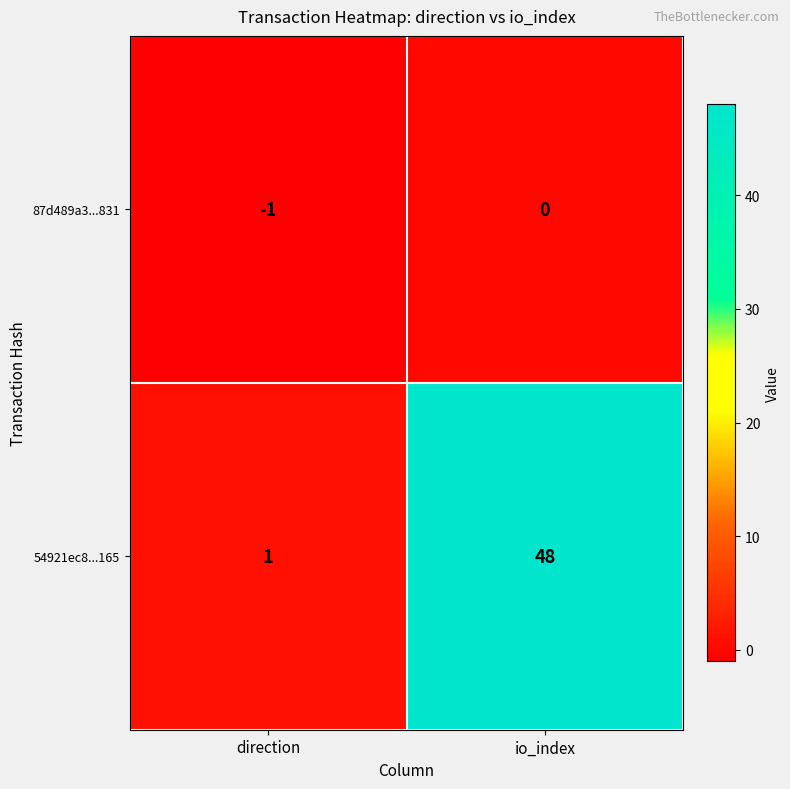

Is the value of 87d489a3...831 at io_index greater than the value of 54921ec8...165 at direction?

No